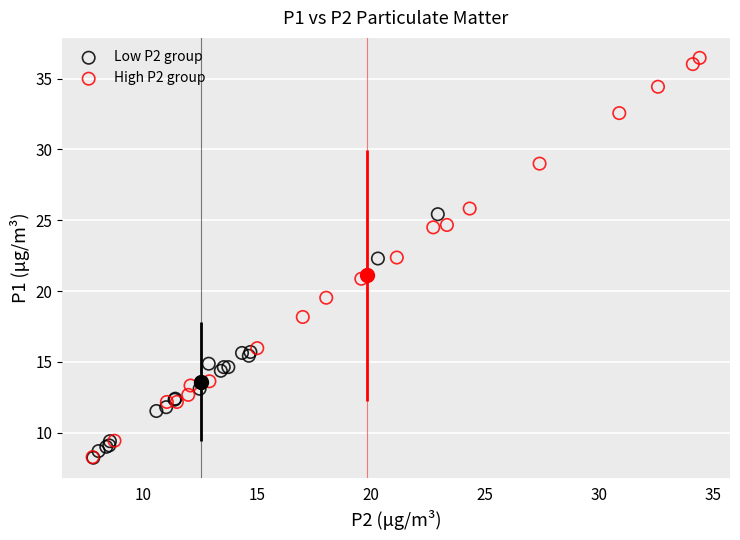

Which series contains the highest Y value?

High P2 group